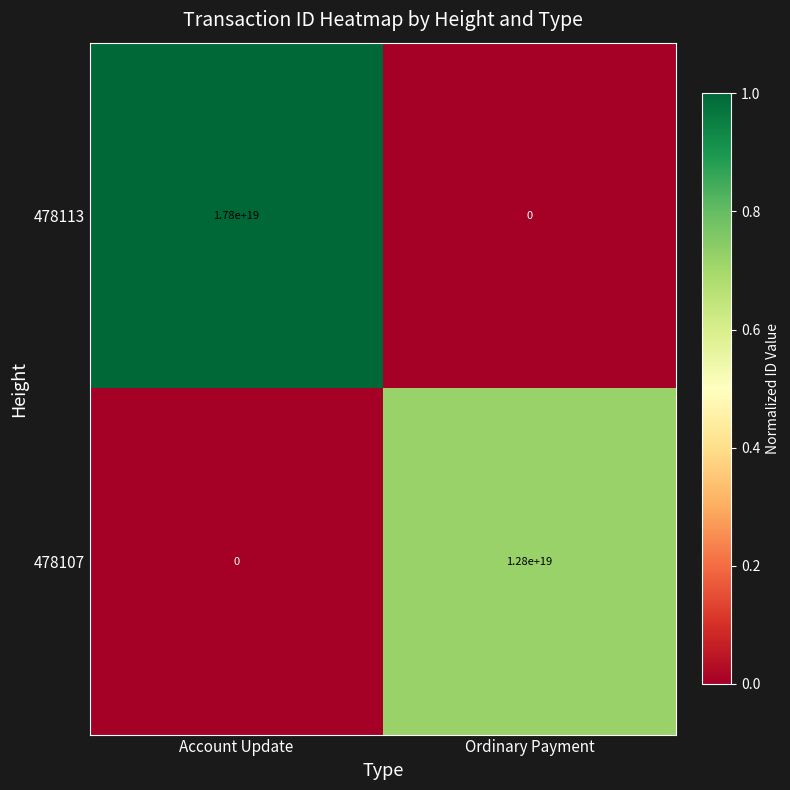

At which label does 478107 reach its minimum?

Account Update